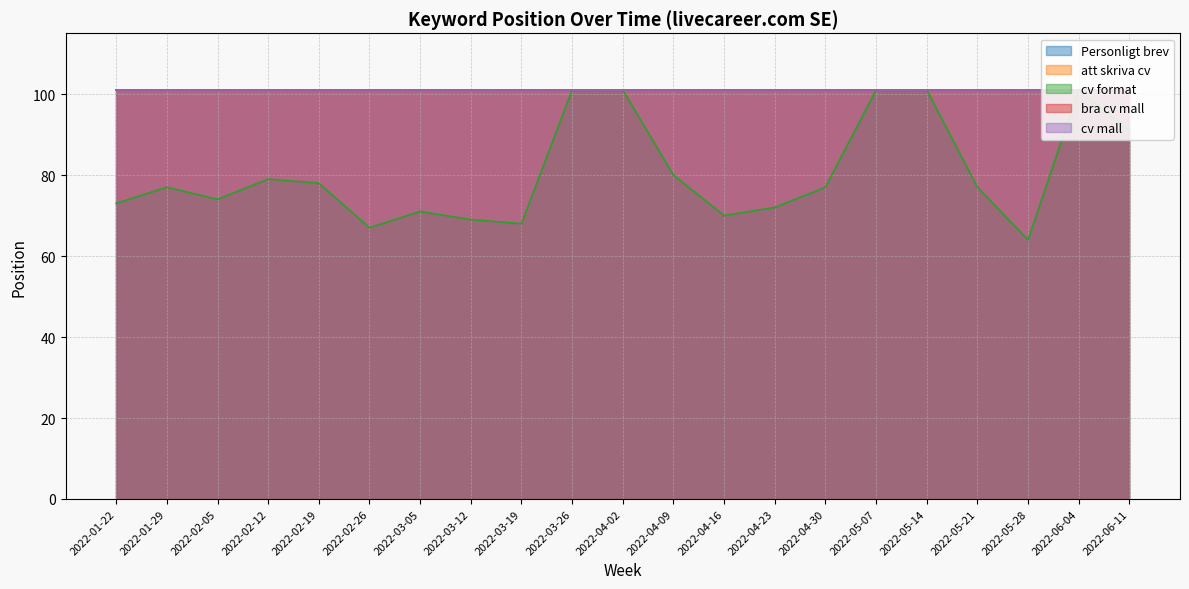

Reading left to right, extract all data points from this chart.

Personligt brev: 2022-01-22=101	2022-01-29=101	2022-02-05=101	2022-02-12=101	2022-02-19=101	2022-02-26=101	2022-03-05=101	2022-03-12=101	2022-03-19=101	2022-03-26=101	2022-04-02=101	2022-04-09=101	2022-04-16=101	2022-04-23=101	2022-04-30=101	2022-05-07=101	2022-05-14=101	2022-05-21=101	2022-05-28=101	2022-06-04=101	2022-06-11=101
att skriva cv: 2022-01-22=101	2022-01-29=101	2022-02-05=101	2022-02-12=101	2022-02-19=101	2022-02-26=101	2022-03-05=101	2022-03-12=101	2022-03-19=101	2022-03-26=101	2022-04-02=101	2022-04-09=101	2022-04-16=101	2022-04-23=101	2022-04-30=101	2022-05-07=101	2022-05-14=101	2022-05-21=101	2022-05-28=101	2022-06-04=101	2022-06-11=101
cv format: 2022-01-22=73	2022-01-29=77	2022-02-05=74	2022-02-12=79	2022-02-19=78	2022-02-26=67	2022-03-05=71	2022-03-12=69	2022-03-19=68	2022-03-26=101	2022-04-02=101	2022-04-09=80	2022-04-16=70	2022-04-23=72	2022-04-30=77	2022-05-07=101	2022-05-14=101	2022-05-21=77	2022-05-28=64	2022-06-04=101	2022-06-11=91
bra cv mall: 2022-01-22=101	2022-01-29=101	2022-02-05=101	2022-02-12=101	2022-02-19=101	2022-02-26=101	2022-03-05=101	2022-03-12=101	2022-03-19=101	2022-03-26=101	2022-04-02=101	2022-04-09=101	2022-04-16=101	2022-04-23=101	2022-04-30=101	2022-05-07=101	2022-05-14=101	2022-05-21=101	2022-05-28=101	2022-06-04=101	2022-06-11=101
cv mall: 2022-01-22=101	2022-01-29=101	2022-02-05=101	2022-02-12=101	2022-02-19=101	2022-02-26=101	2022-03-05=101	2022-03-12=101	2022-03-19=101	2022-03-26=101	2022-04-02=101	2022-04-09=101	2022-04-16=101	2022-04-23=101	2022-04-30=101	2022-05-07=101	2022-05-14=101	2022-05-21=101	2022-05-28=101	2022-06-04=101	2022-06-11=101